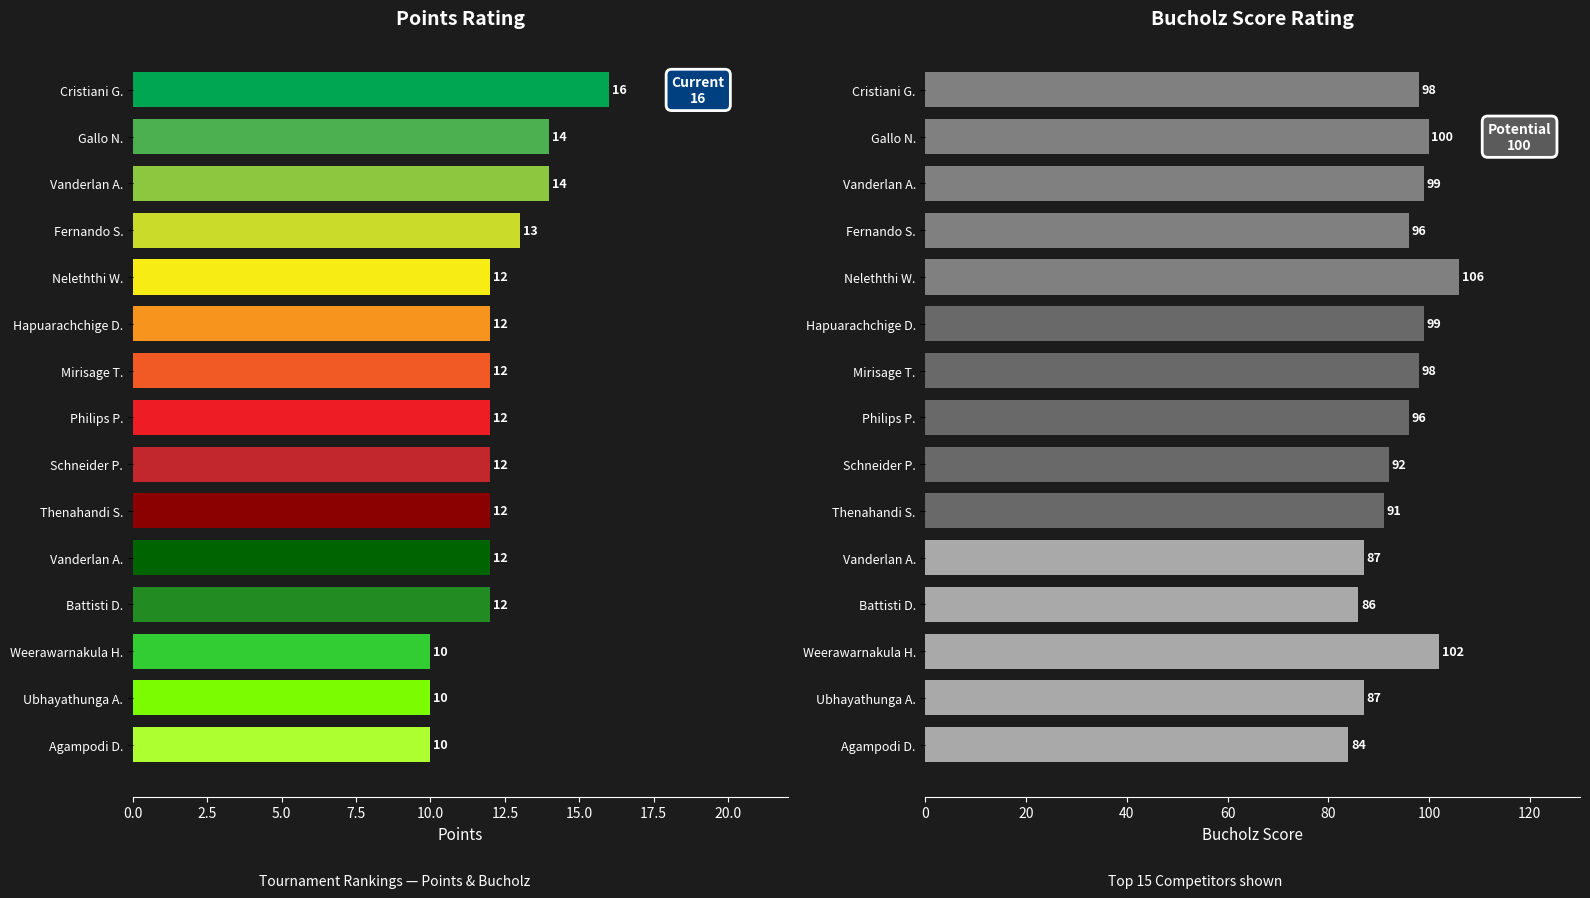

What is the difference between the maximum and second lowest values in the Bucholz series?

20